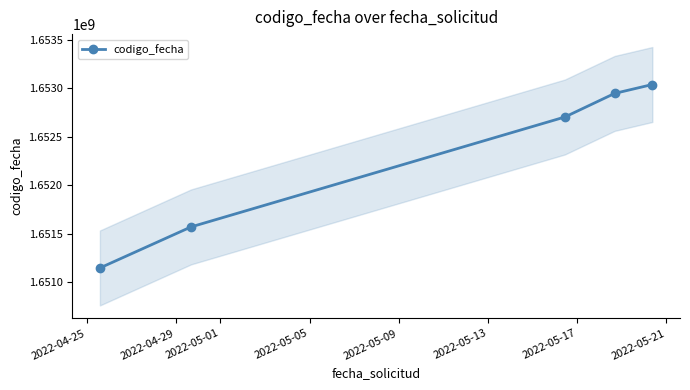

What is the value of the codigo_fecha point at the 1st from the left?

1651147556